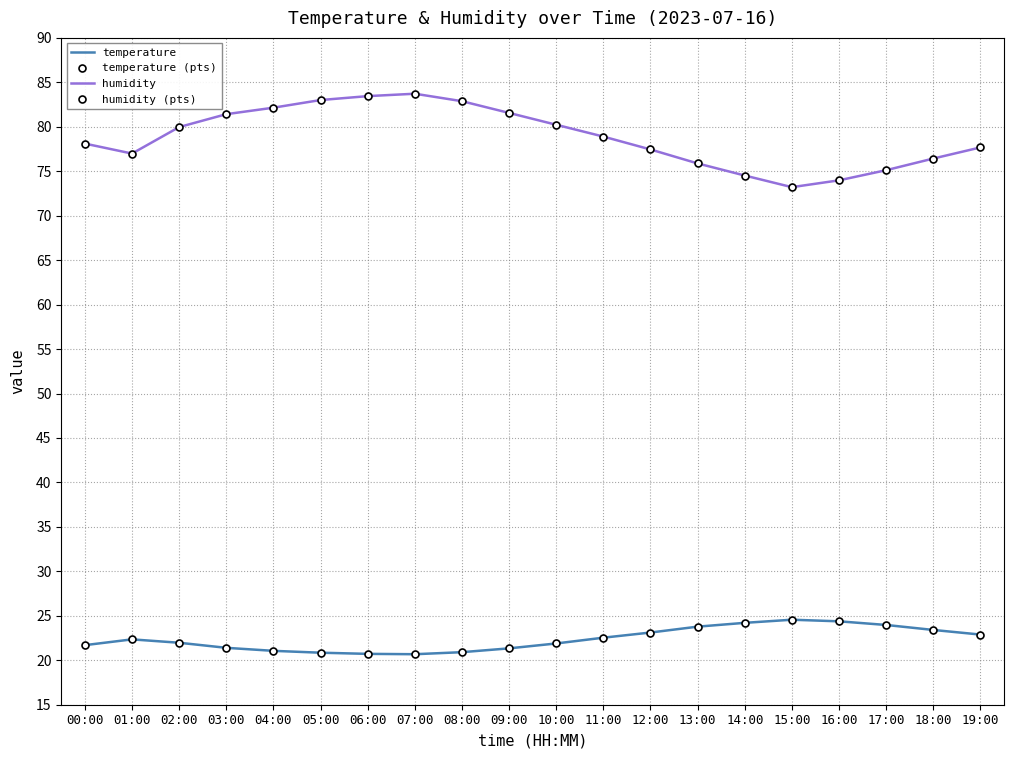

What is the total value across all series at 03:00?

205.6